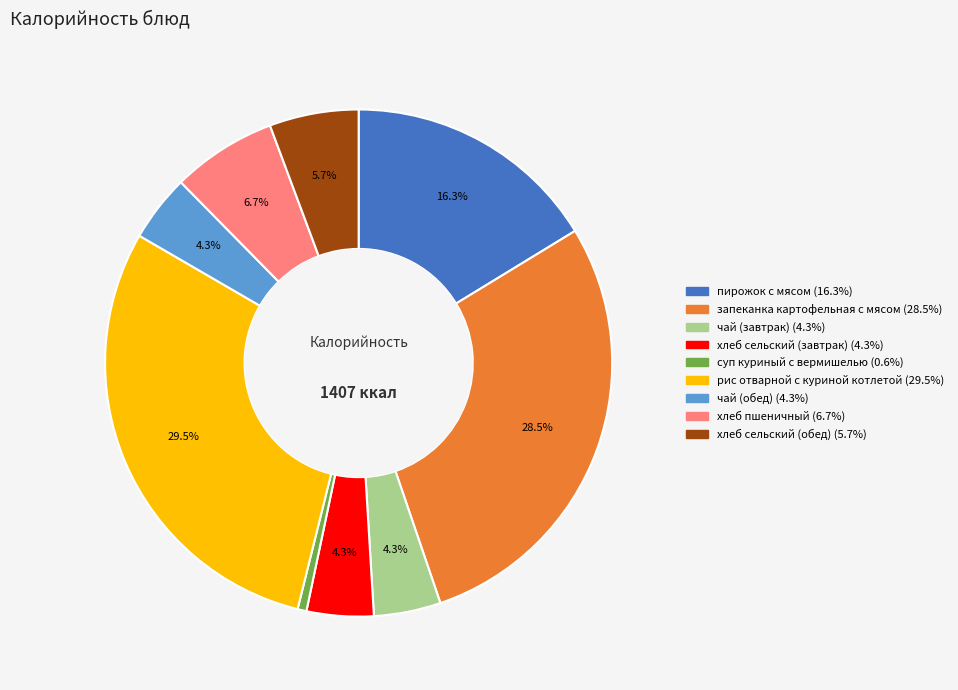

Does рис отварной с куриной котлетой represent more than half of the total?

No